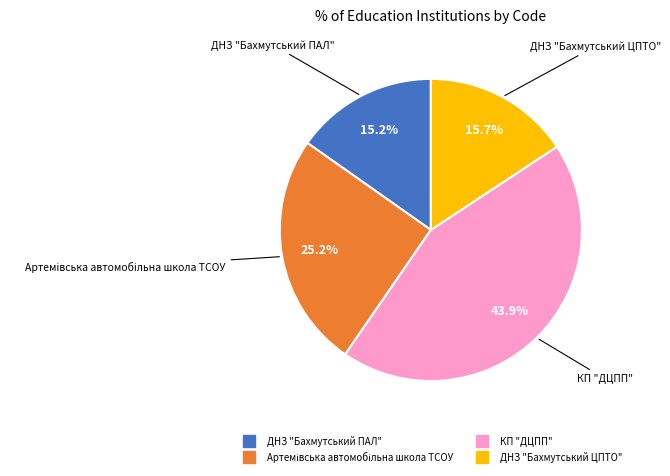

What percentage is the ДНЗ "Бахмутський ПАЛ" slice, to the nearest percent?

15%